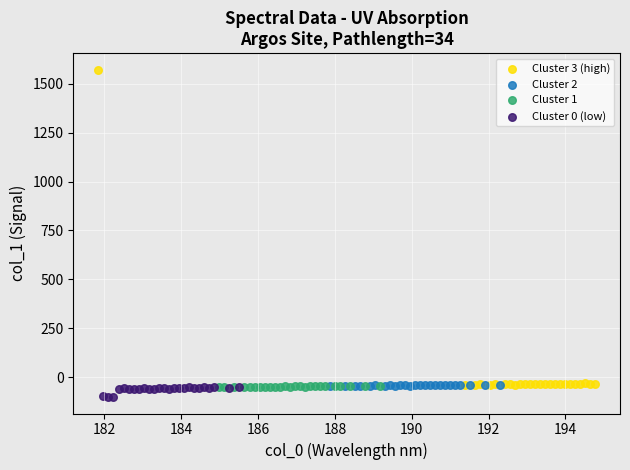

Which series has the largest Y range (max minus min)?

Cluster 3 (high)